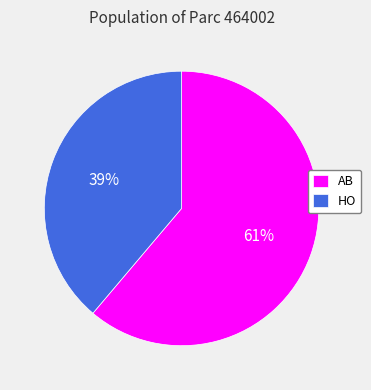

Rank the categories by value from lowest to highest.

HO, AB